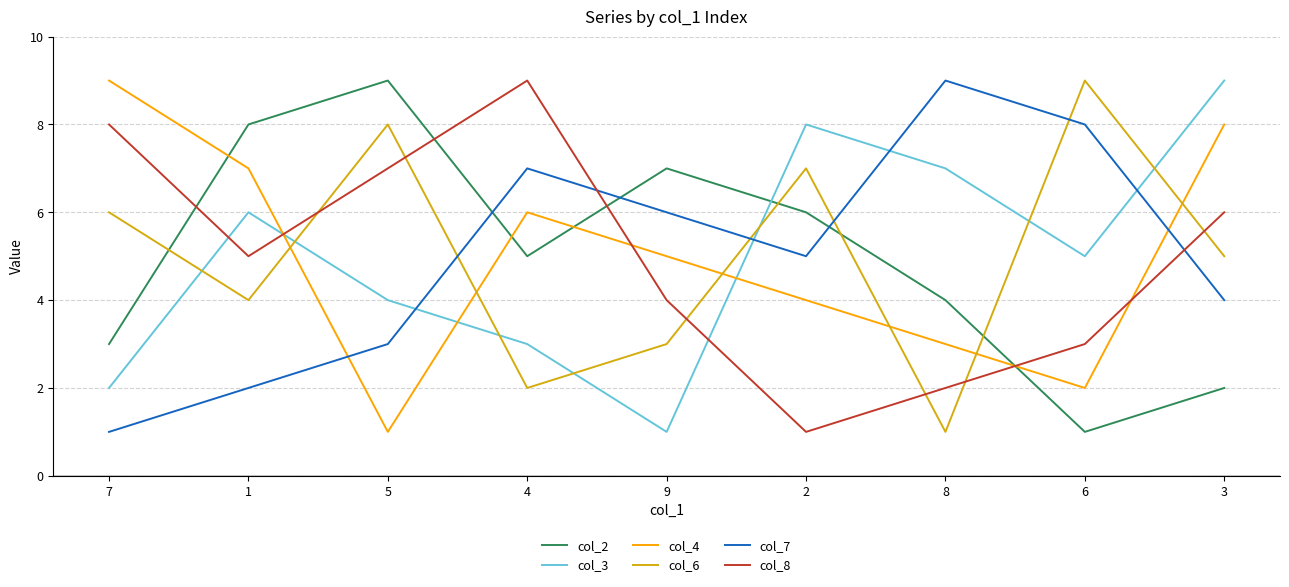

What is the difference between the maximum and minimum values in the col_3 series?

8